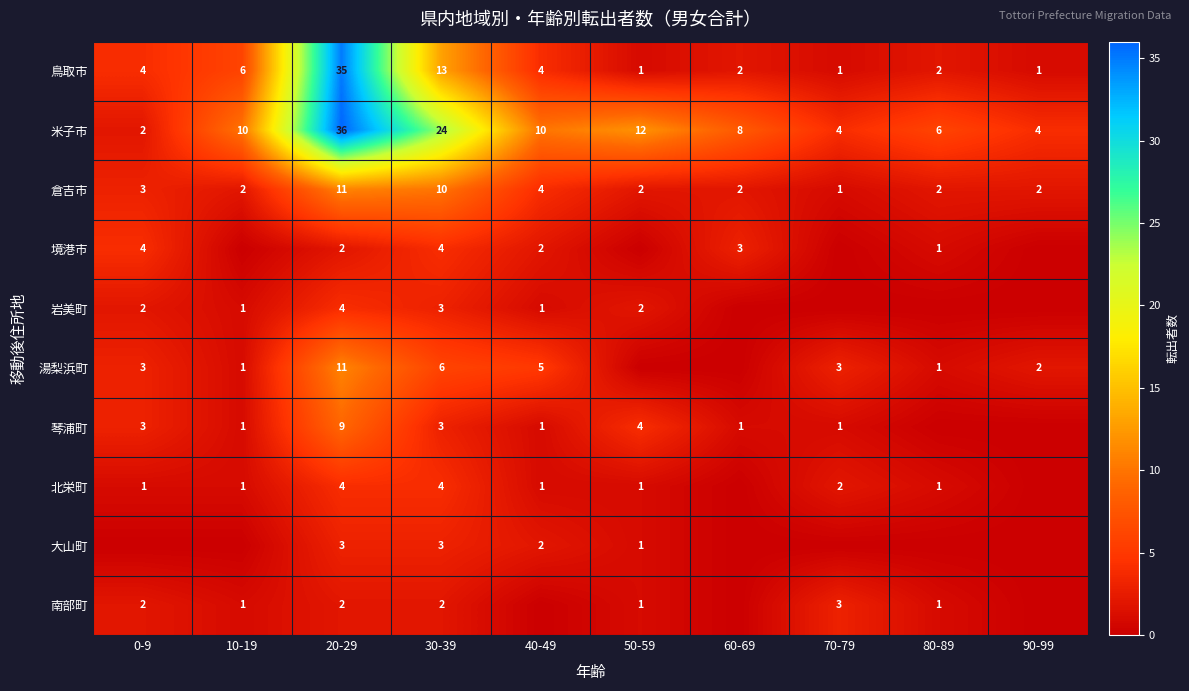

The 岩美町 series shows 1 at 50-59. True or false?

False